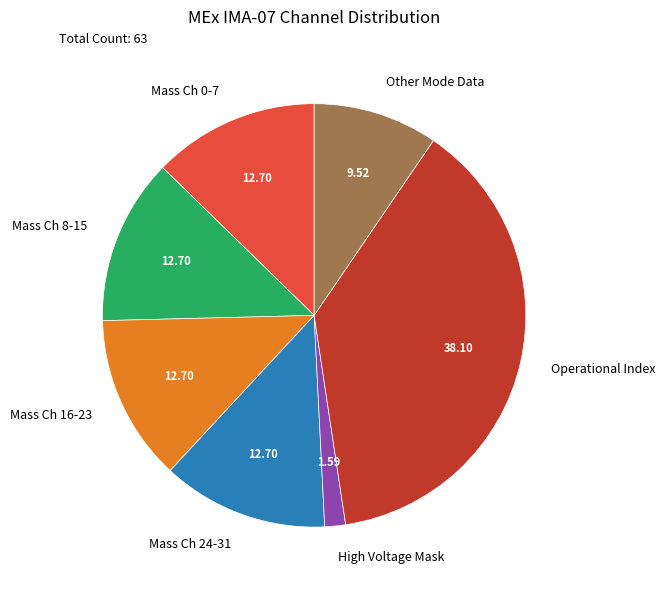

How many slices are in this pie chart?

7